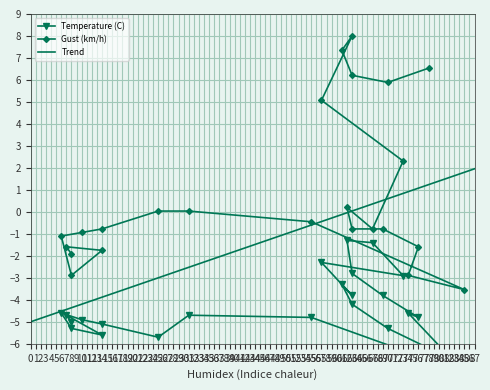

Reading left to right, list all the values displayed in this chart.

Temperature (C): -5.0	-4.7	-5.6	-5.3	-4.6	-4.9	-5.1	-5.7	-4.7	-4.8	-7.3	-4.6	-4.8	-3.8	-2.8	-1.3	-1.4	-2.9	-2.3	-3.8	-3.3	-4.2	-5.3	-6.2
Gust (km/h): -1.9	-1.6	-1.8	-2.9	-1.1	-0.9	-0.8	0.0	0.0	-0.5	-3.5	-2.9	-1.6	-0.8	-0.8	0.2	-0.8	2.3	5.1	8.0	7.3	6.2	5.9	6.5